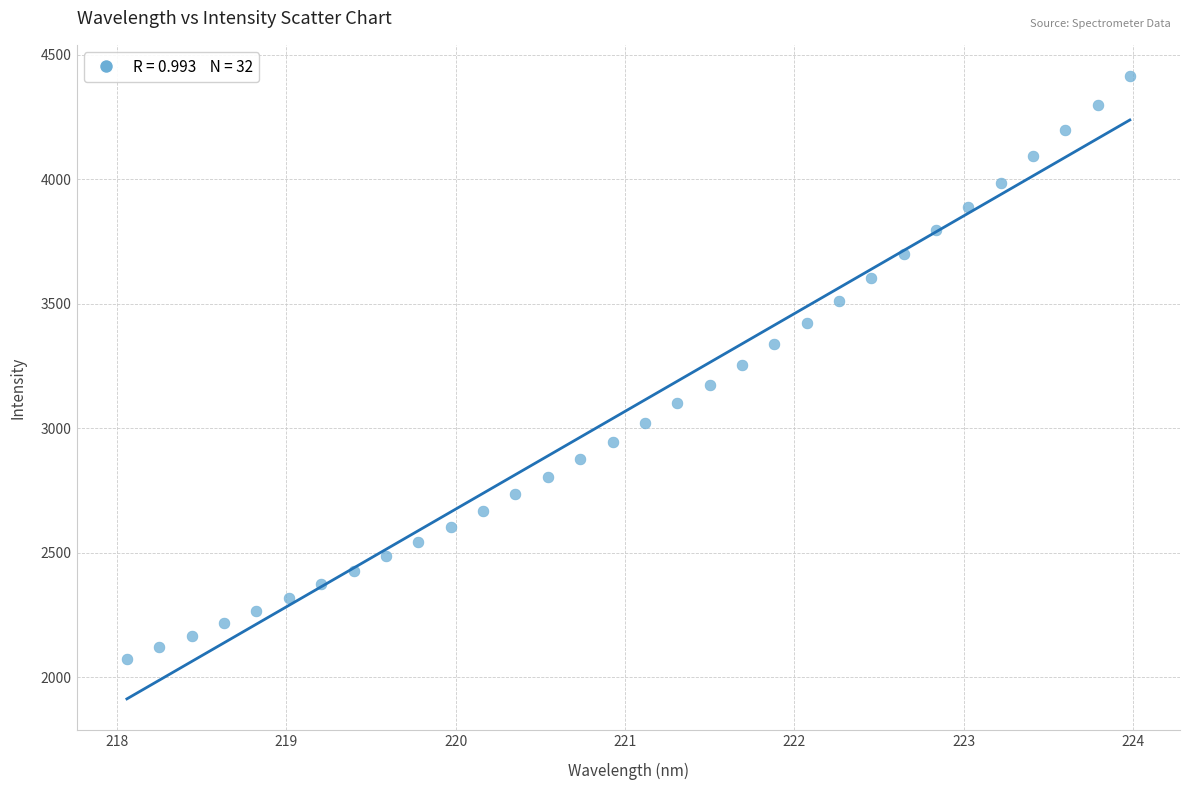

What is the range of X values (max minus min)?

5.9